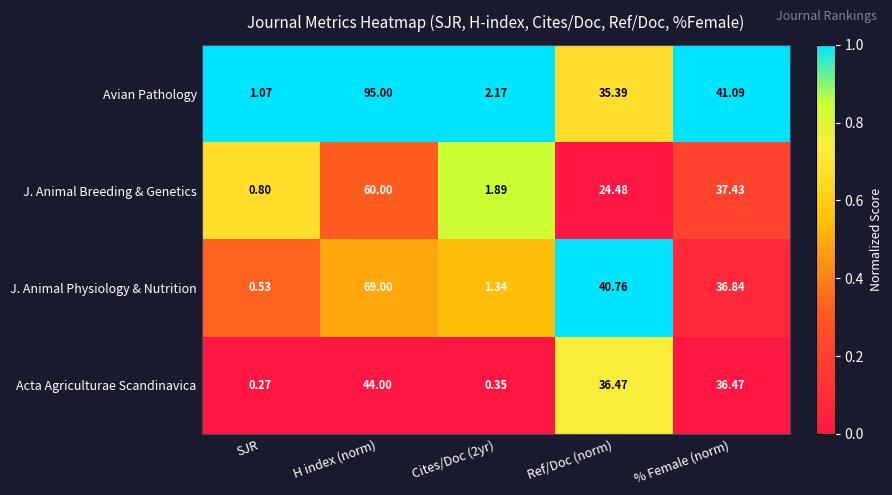

What is the greatest value displayed?

95.0